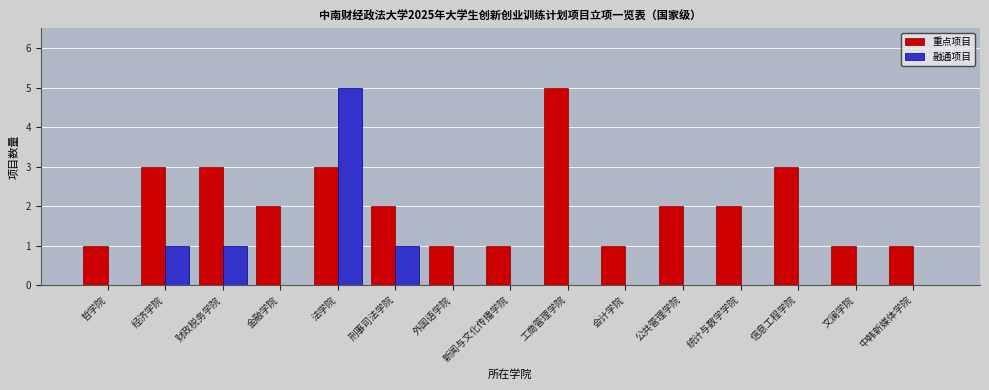

Where does the 重点项目 series first go above 2?

经济学院